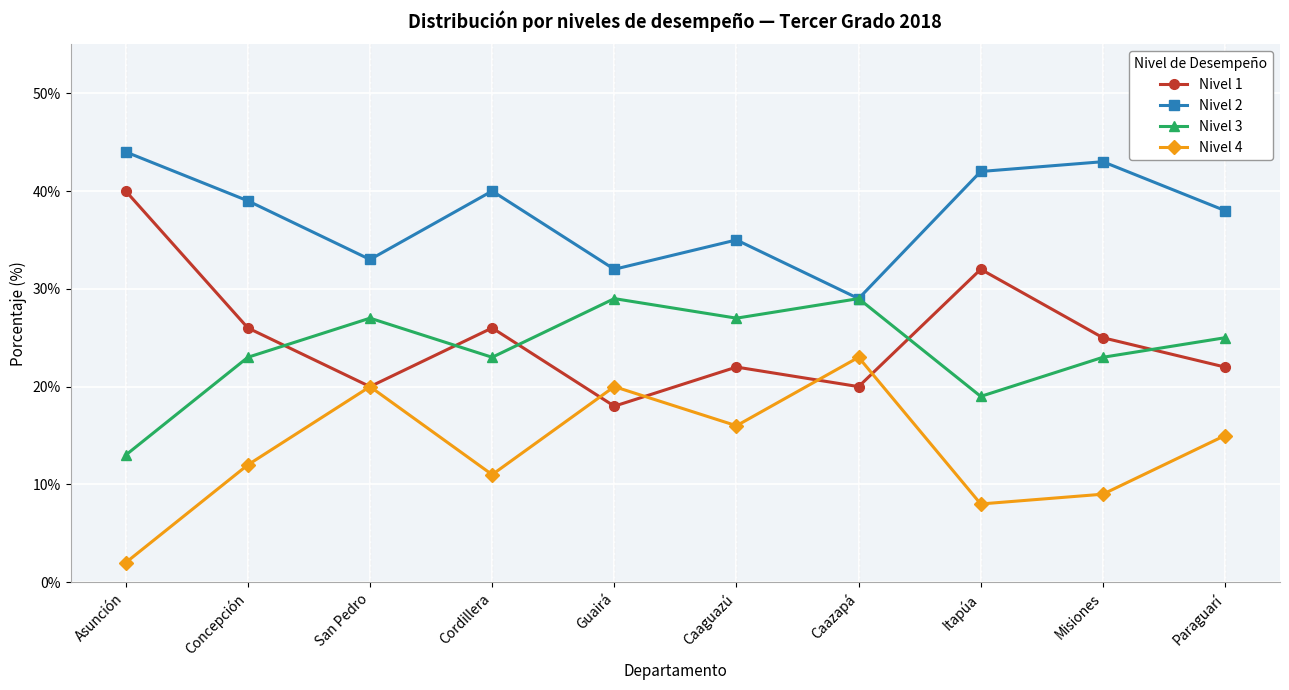

What is the difference between the highest and lowest values at Cordillera?

29